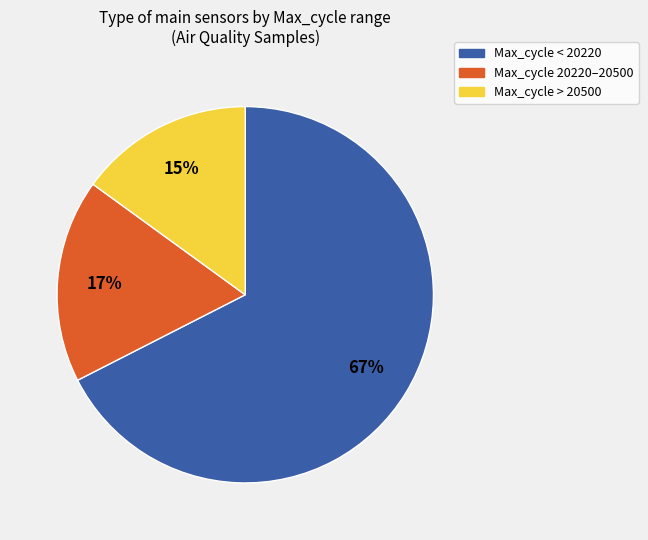

Does any single category account for the majority?

Yes